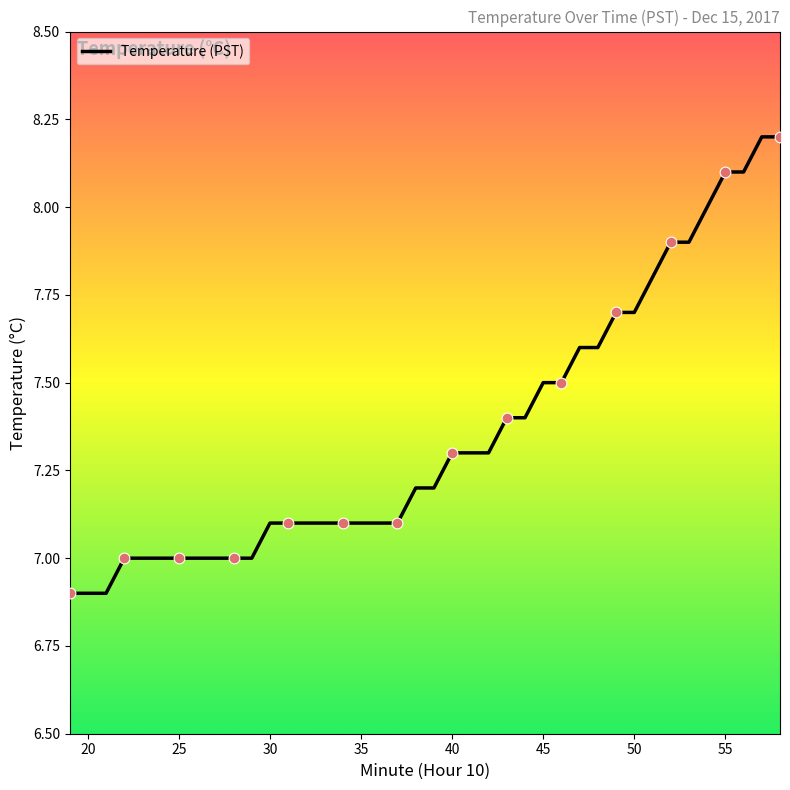

What is the greatest value displayed?

8.2